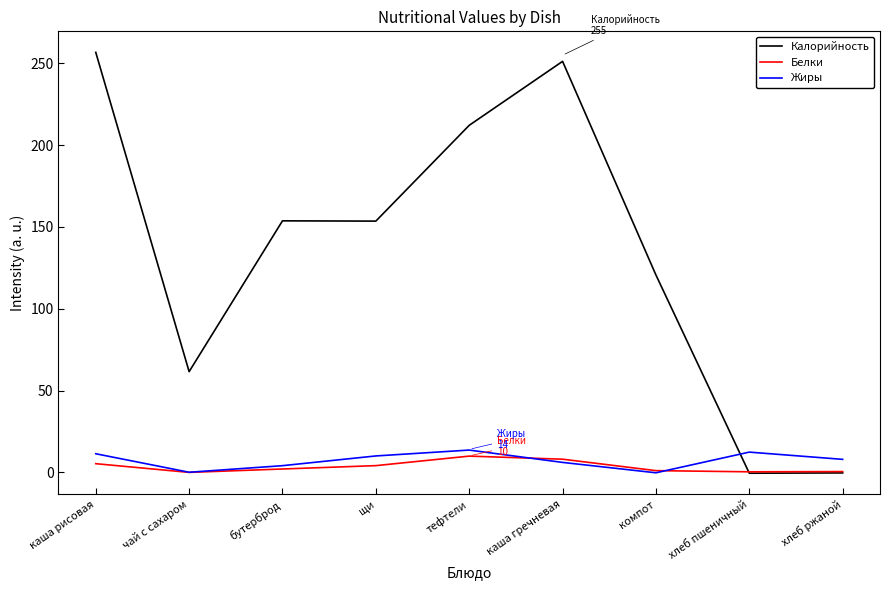

Which series has the largest total across all categories?

Калорийность